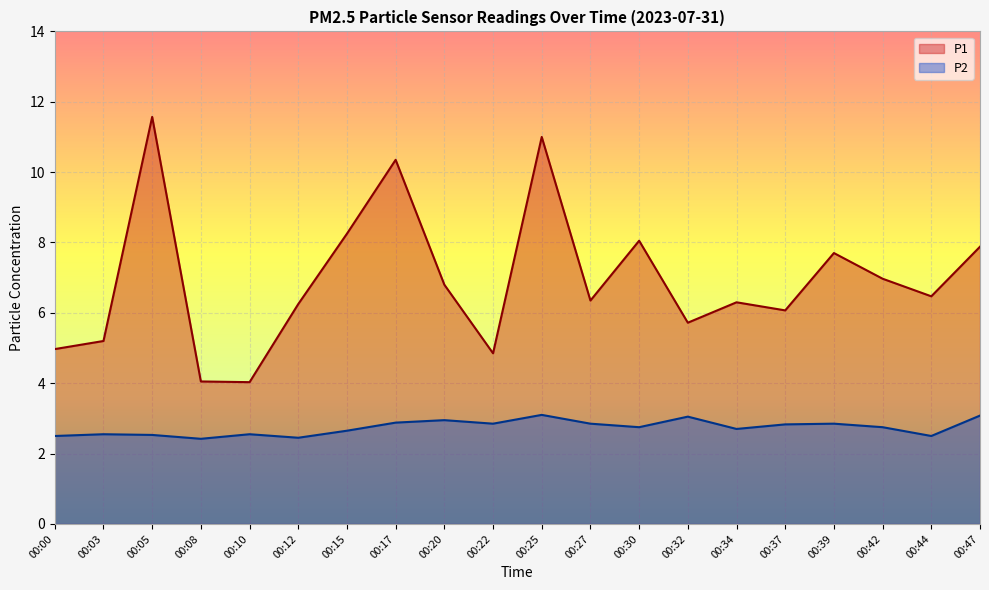

True or false: P1 and P2 intersect in this chart.

False